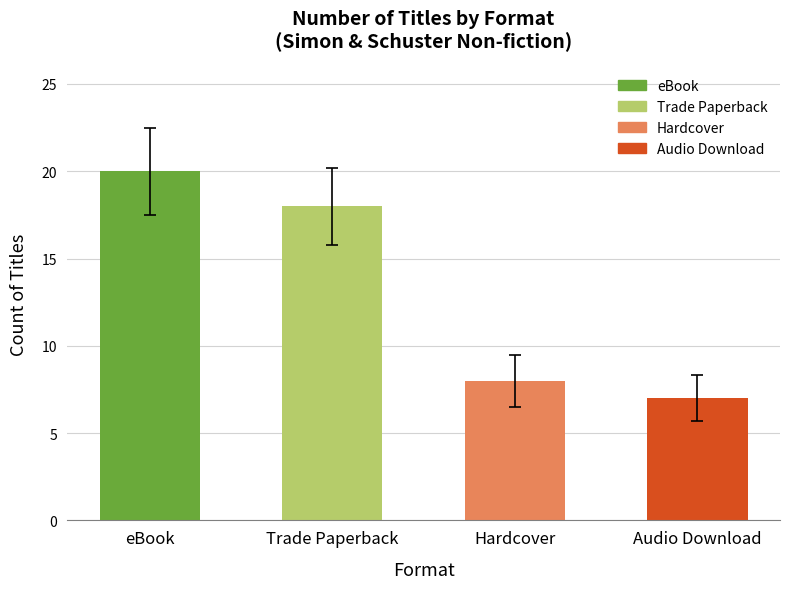

What is the difference between the maximum and second lowest values?

12